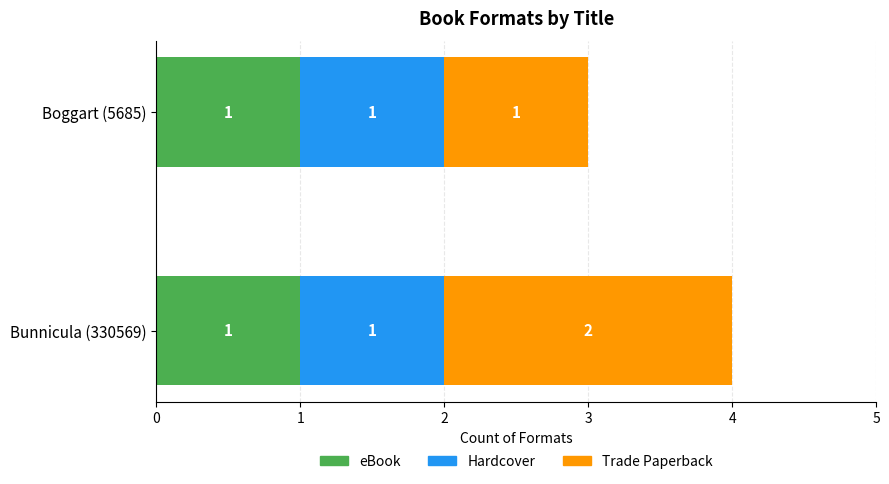

What is the total value across all series at Bunnicula (330569)?

4